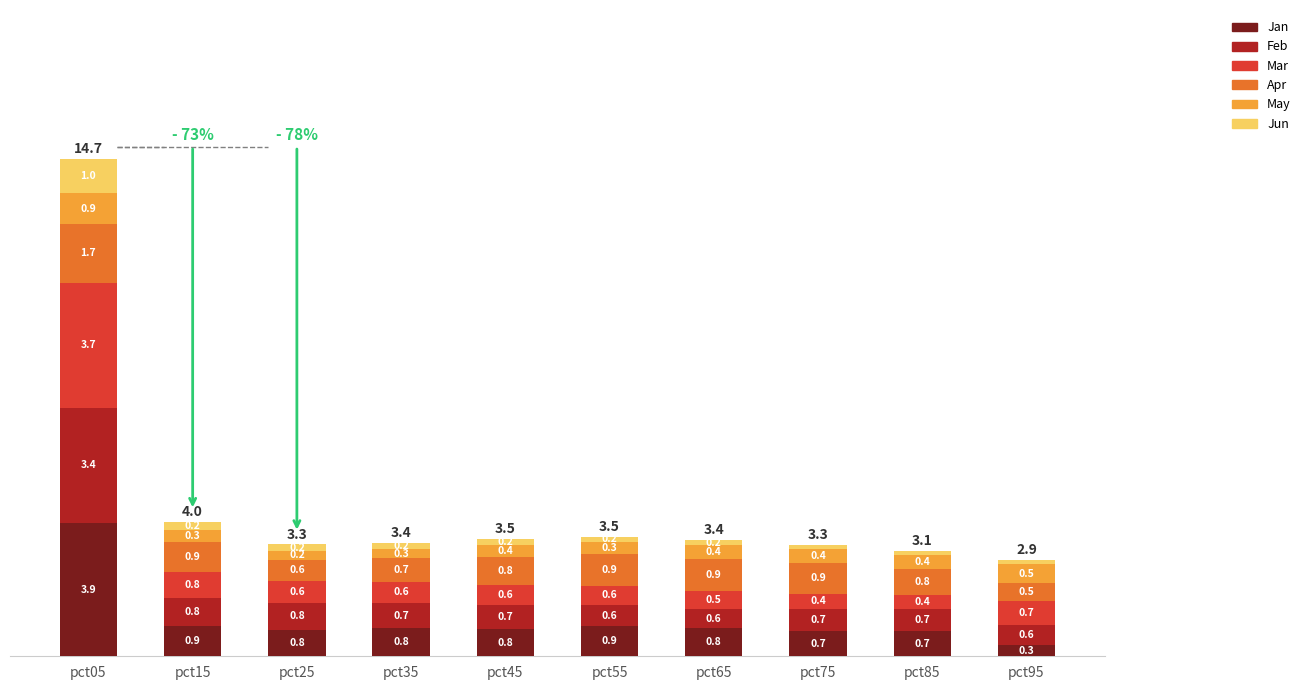

What is the sum of the Jan values at pct95 and pct15?

1.2